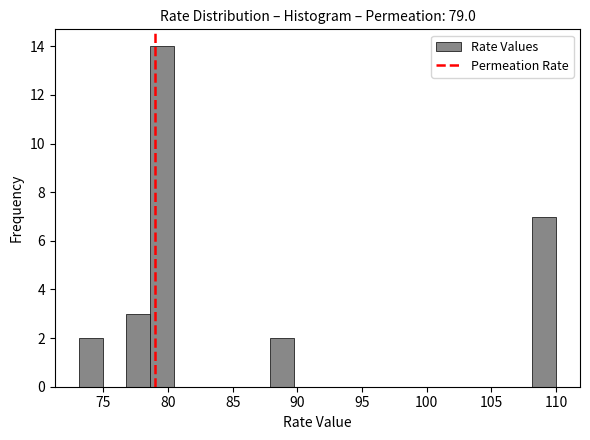

Around what value on the x-axis is the tallest bar? Give the approximate position of its centre, as read against the axis.

79.5